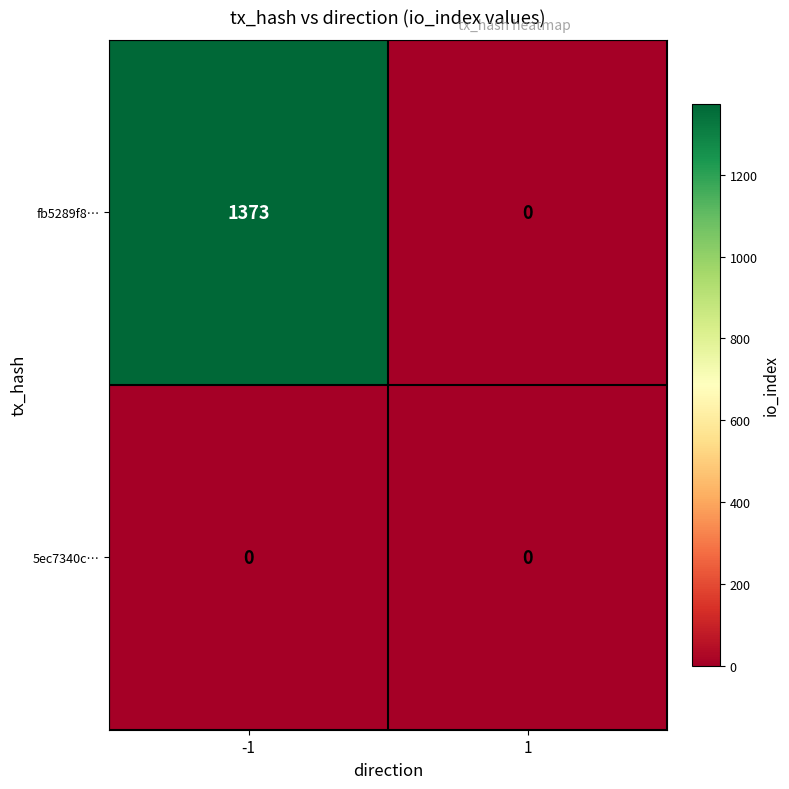

True or false: fb5289f8… has a value of 496 at 1.

False